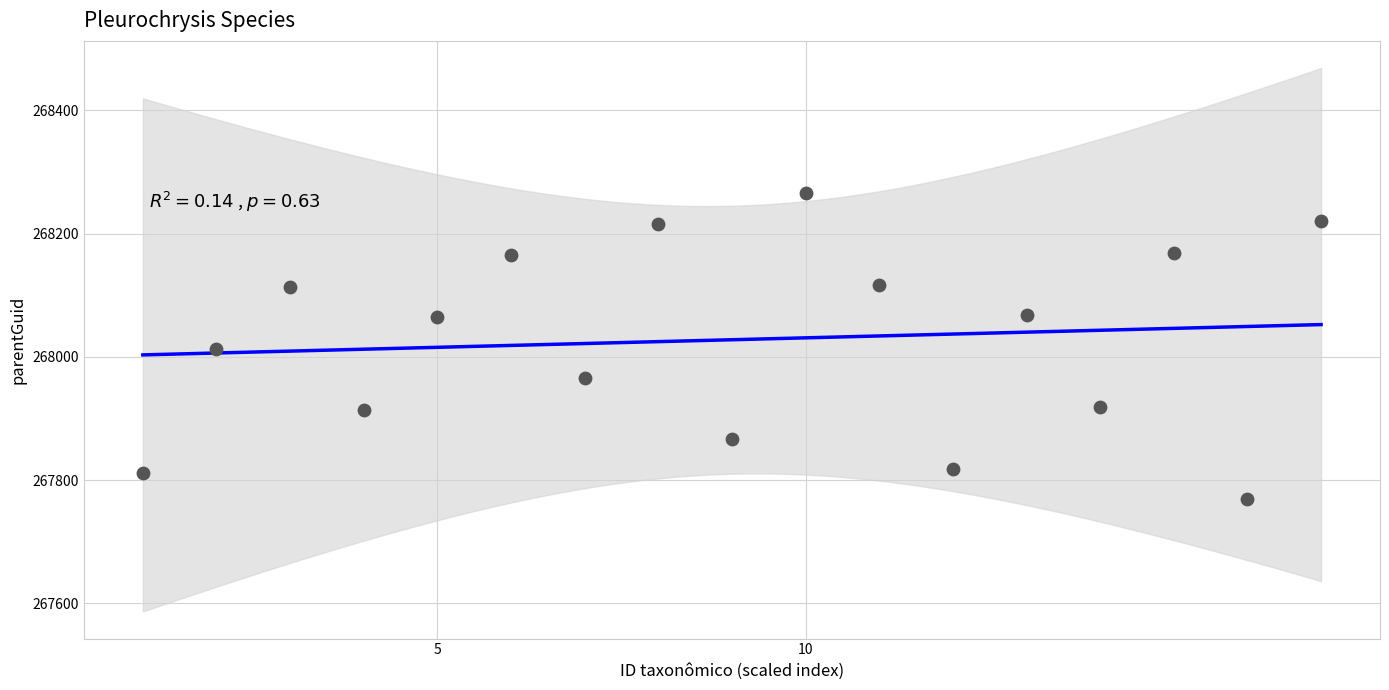

What is the range of Y values (max minus min)?

497.0